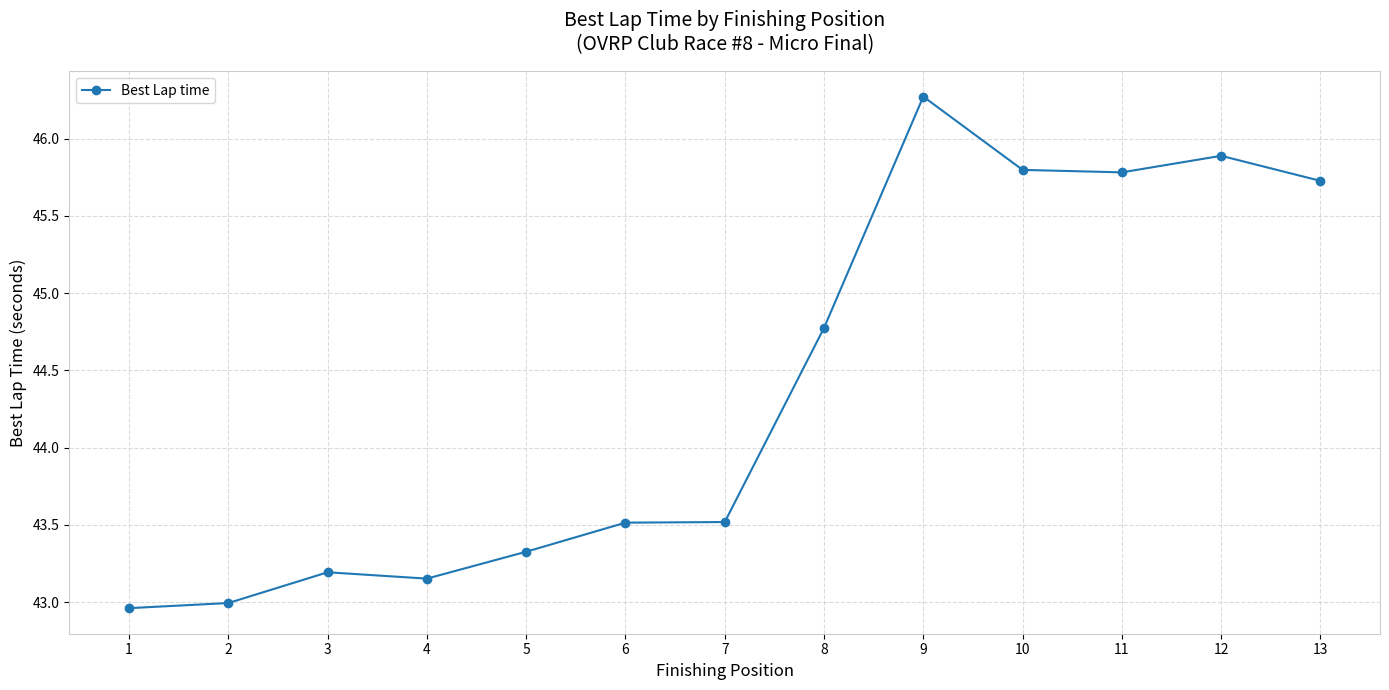

What is the change in value from 1 to 13?

+2.8